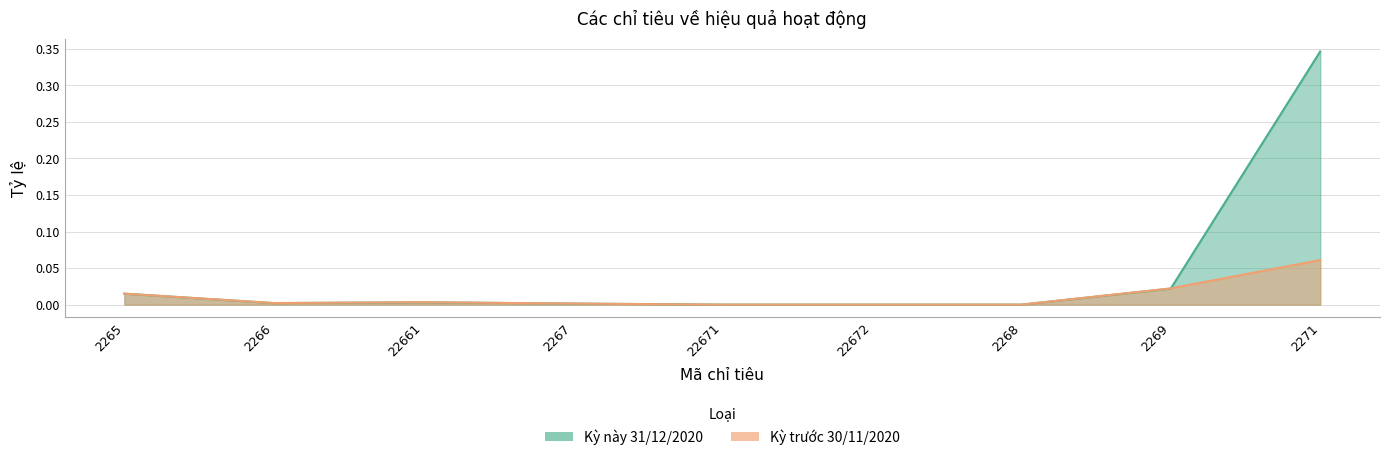

What position from the right is 2268?

3